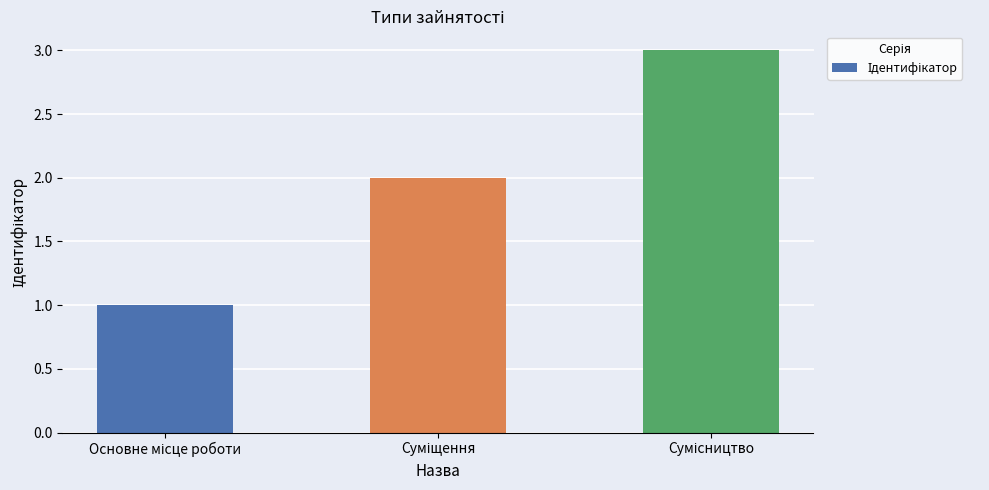

What is the sum of all values?

6